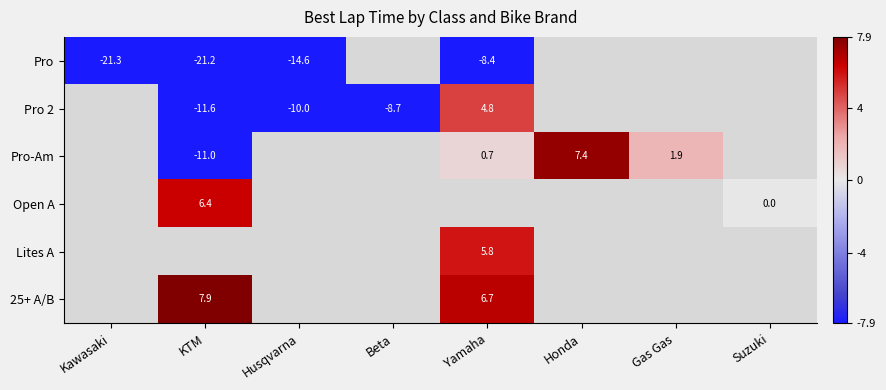

The value of Pro-Am at Gas Gas is 1.2. True or false?

False